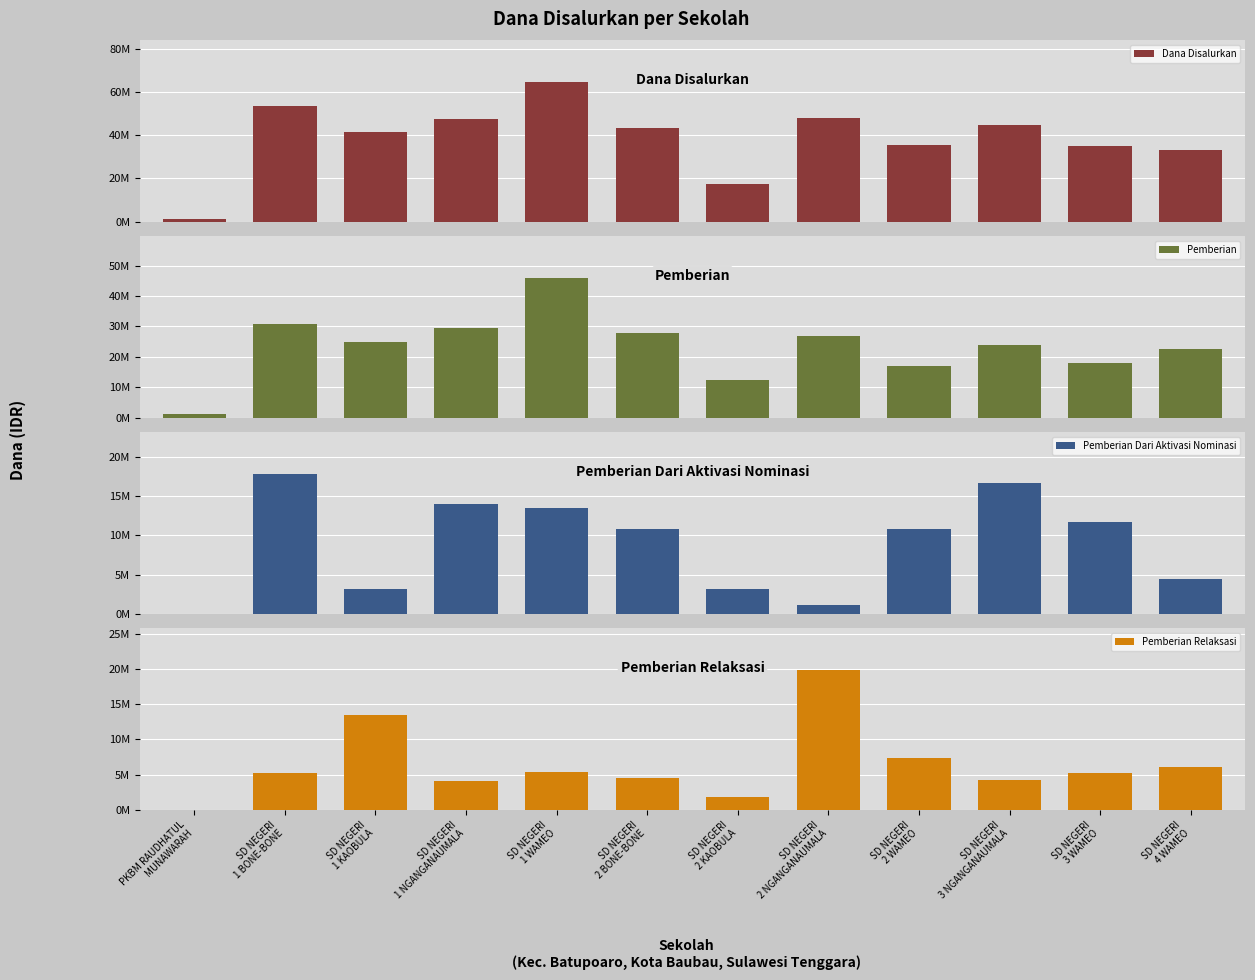

At which category is the sum across all series the highest?

SD NEGERI
1 WAMEO